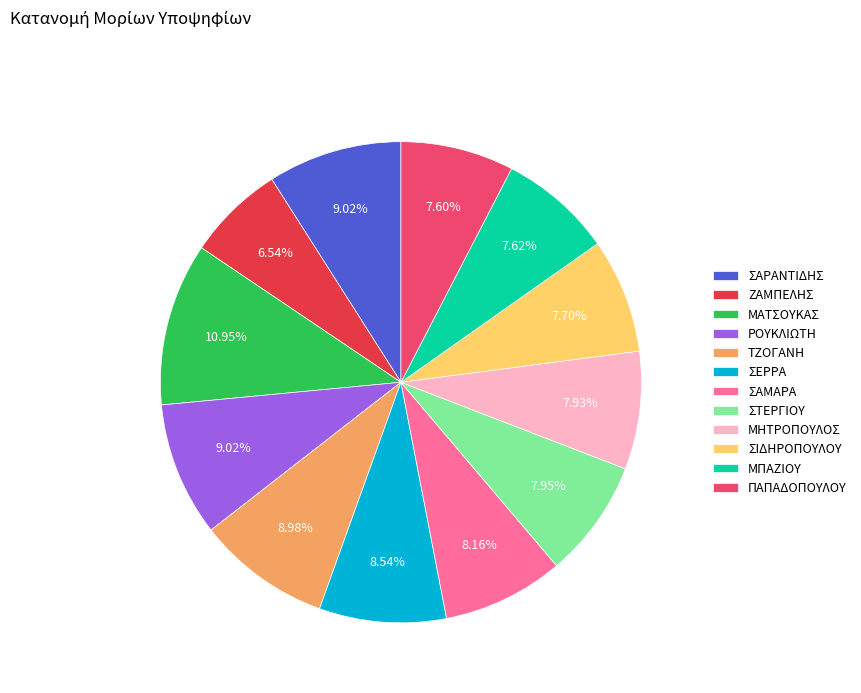

What percentage do ΣΑΜΑΡΑ and ΡΟΥΚΛΙΩΤΗ together represent?

17.2%